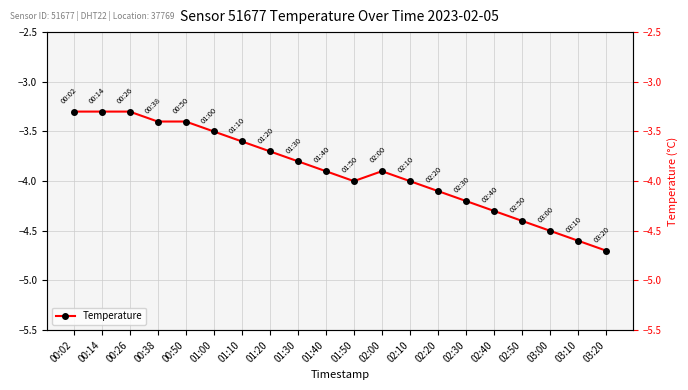

Reading left to right, what are all the values shown in this chart?

00:02=-3.3	00:14=-3.3	00:26=-3.3	00:38=-3.4	00:50=-3.4	01:00=-3.5	01:10=-3.6	01:20=-3.7	01:30=-3.8	01:40=-3.9	01:50=-4.0	02:00=-3.9	02:10=-4.0	02:20=-4.1	02:30=-4.2	02:40=-4.3	02:50=-4.4	03:00=-4.5	03:10=-4.6	03:20=-4.7